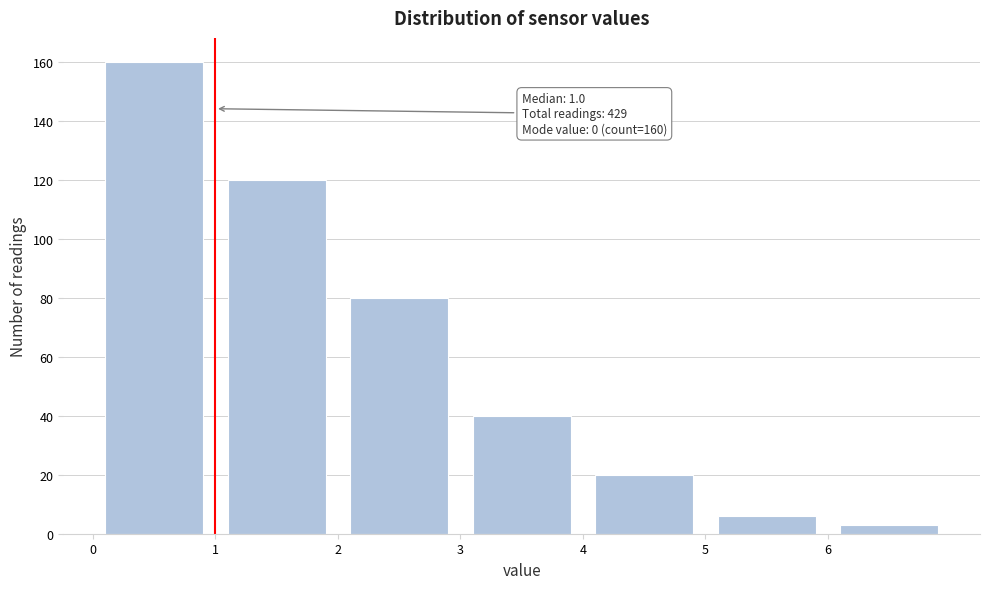

Which range on the x-axis has the tallest bar?

0 to 1